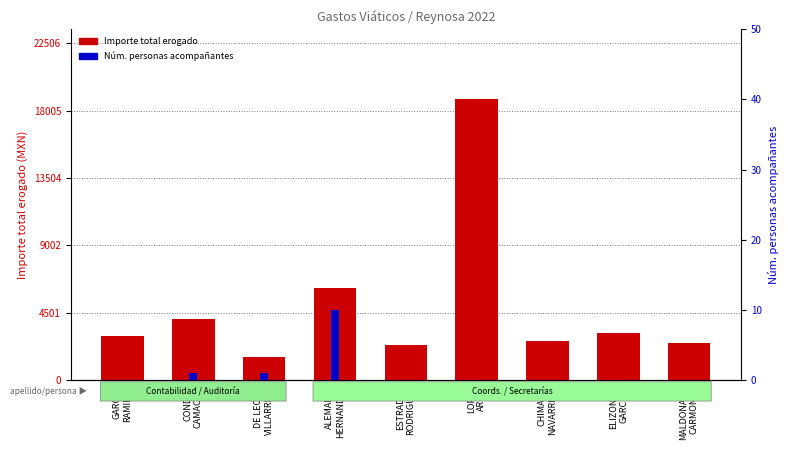

At CHIMAL
NAVARRETE, list the series in order from largest to smallest.

Importe total erogado, Núm. personas acompañantes